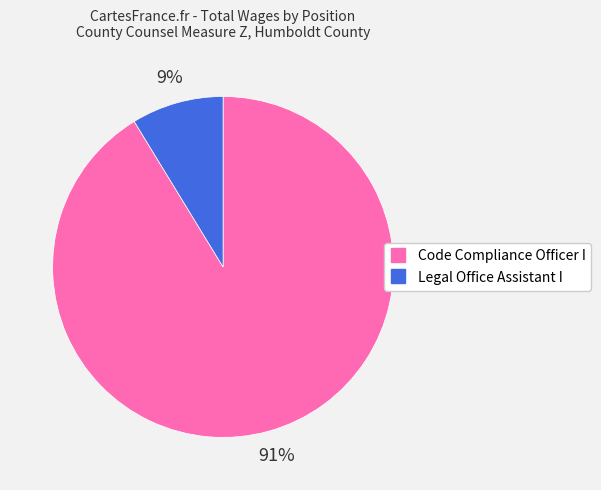

To the nearest percent, what portion does Legal Office Assistant I represent?

9%